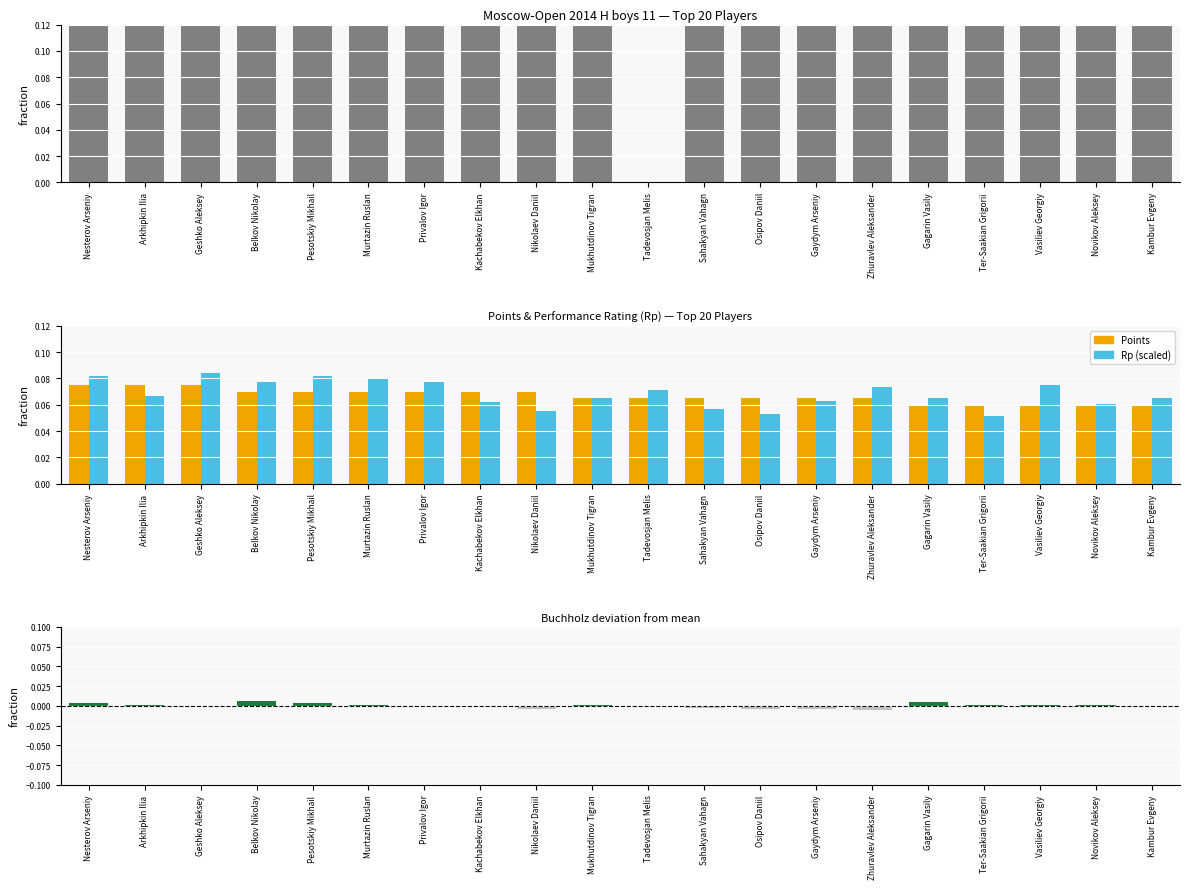

True or false: Points has a value of 0.0 at Nikolaev Daniil.

False